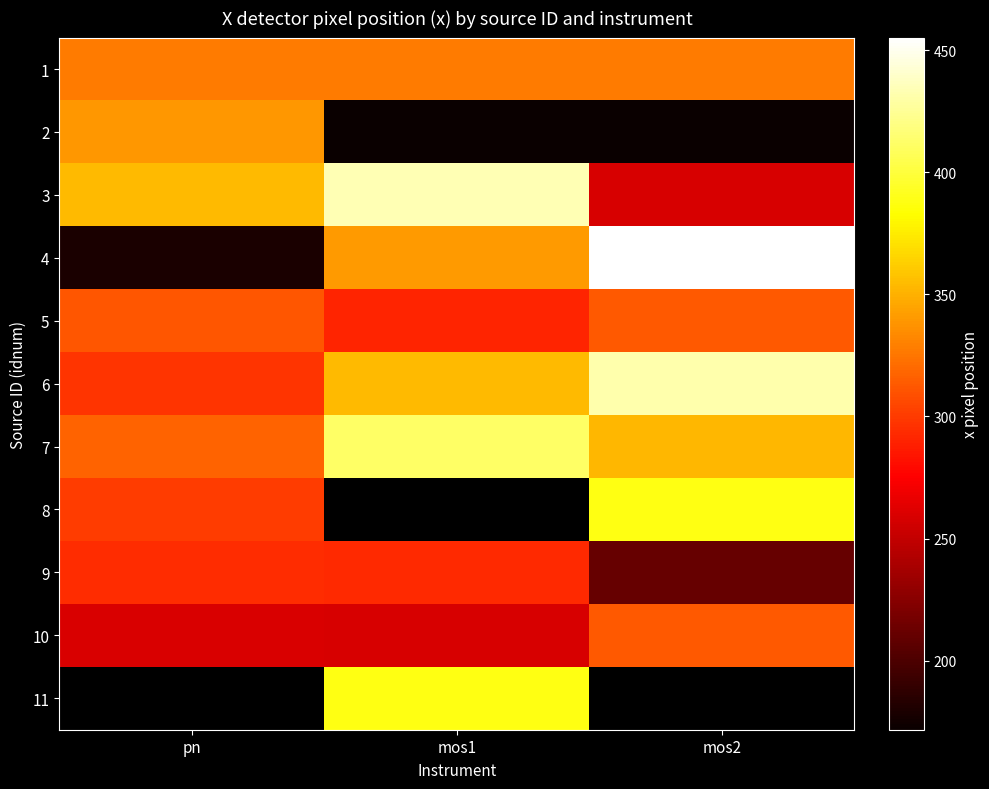

Is it true that 4 equals 150.3 at mos1?

False